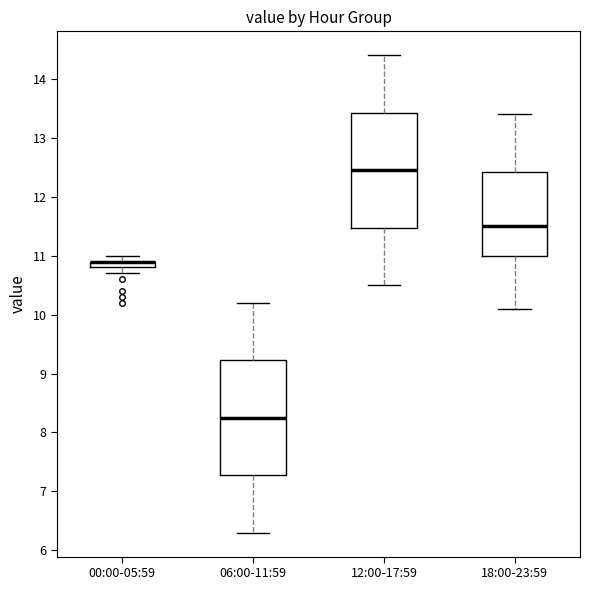

Where is the lower edge of the box for 12:00-17:59 on the y-axis? The values are not printed on the chart, so give them approximately, as read against the axis.

11.5